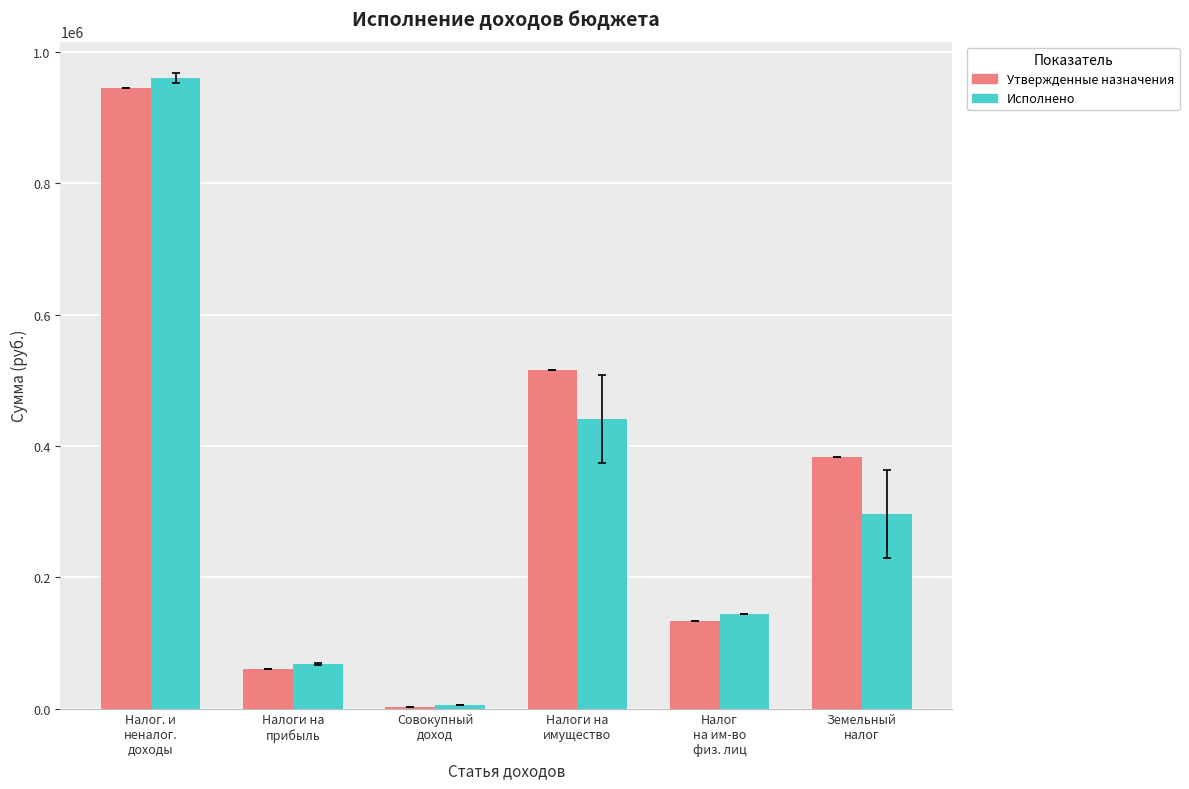

True or false: Утвержденные назначения has a value of 516000.0 at Налоги на
имущество.

True